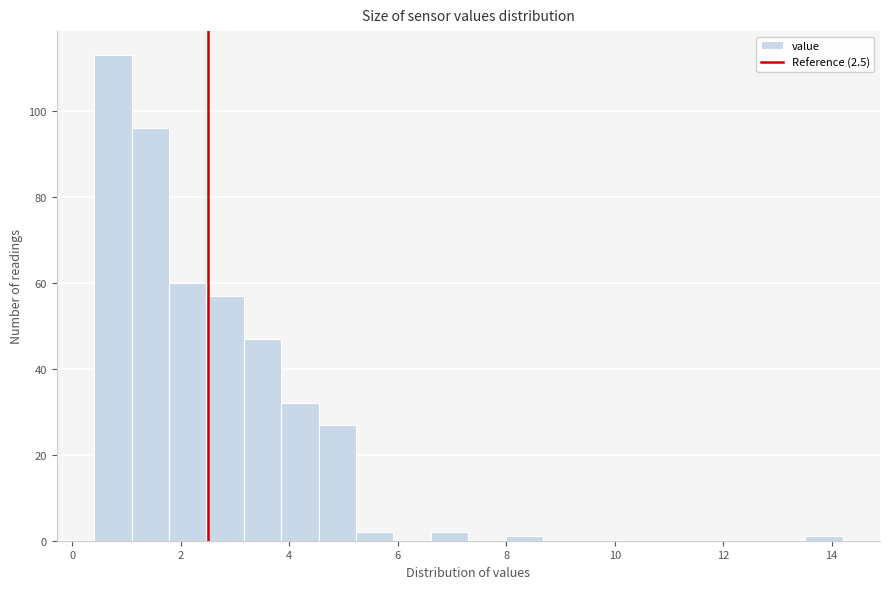

Around what value on the x-axis is the tallest bar? Give the approximate position of its centre, as read against the axis.

0.8